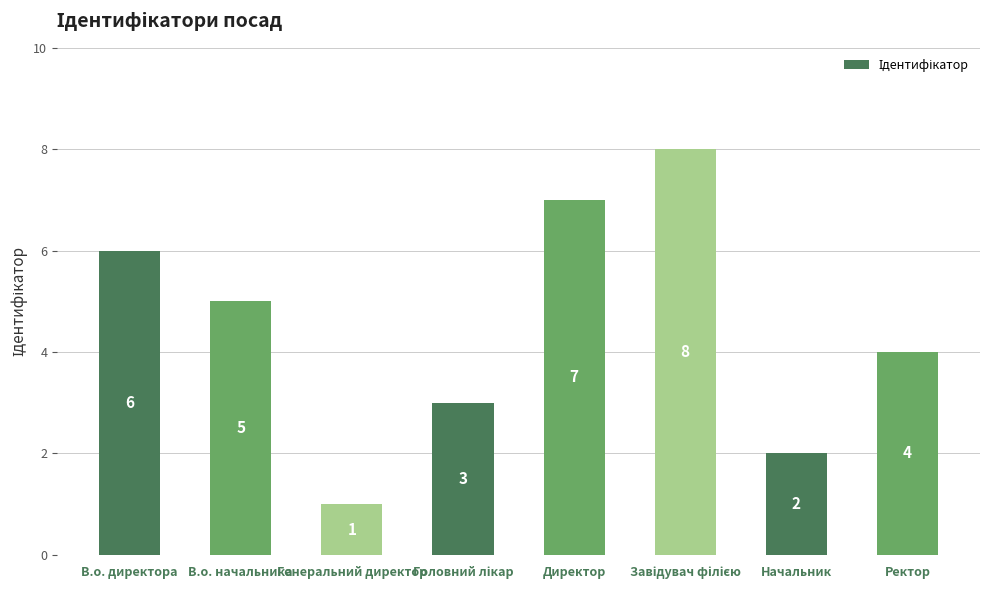

Is it true that the value at В.о. начальника is 2?

False